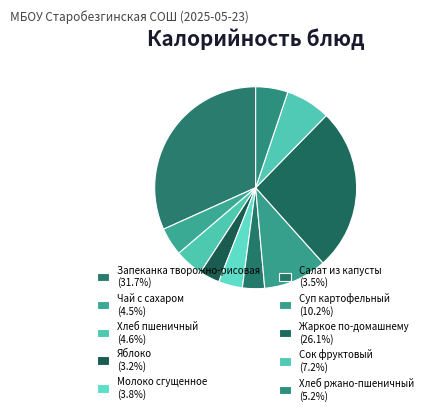

What portion of the pie excludes Хлеб пшеничный?

95.4%